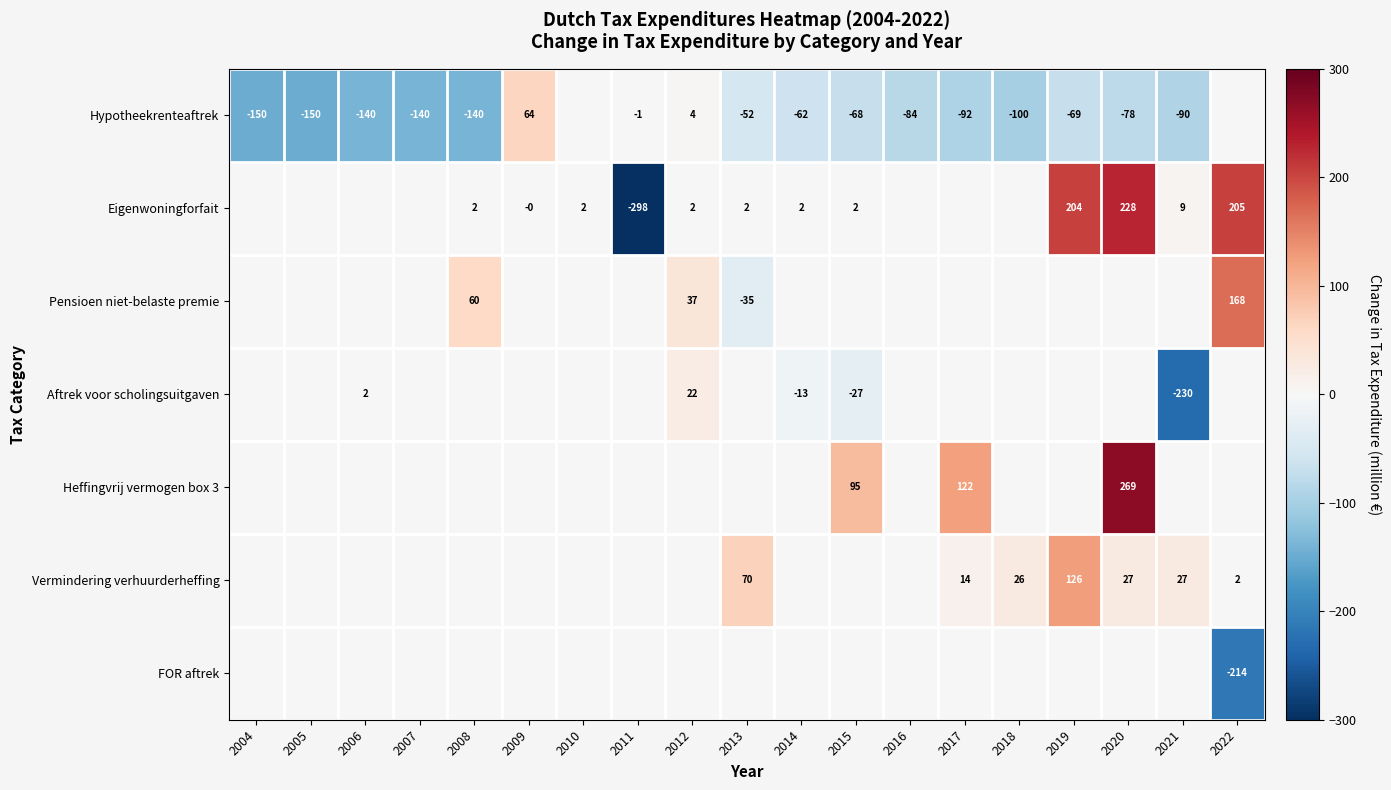

The Heffingvrij vermogen box 3 series shows 396 at 2020. True or false?

False